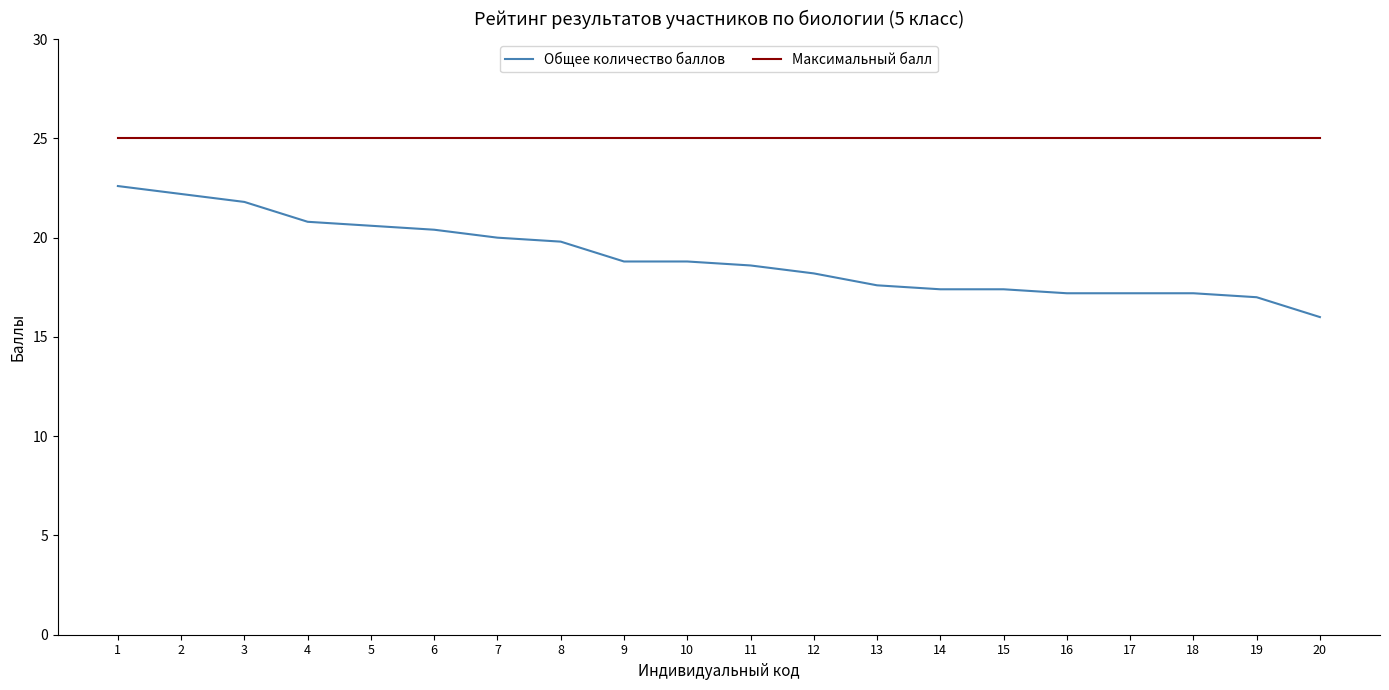

Which label corresponds to the smallest value in the chart?

20